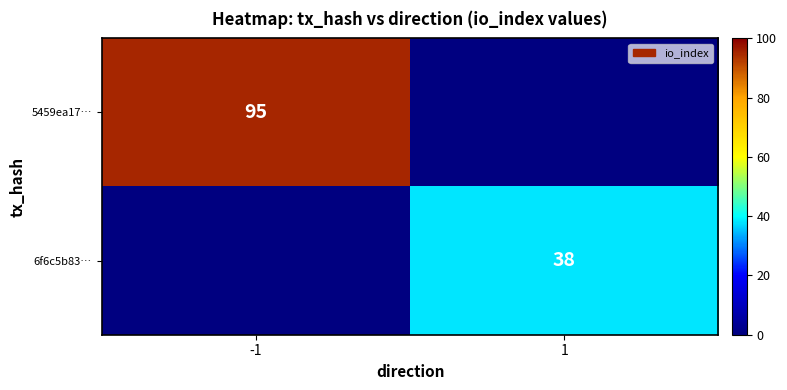

Between 1 and -1, which is larger?

-1